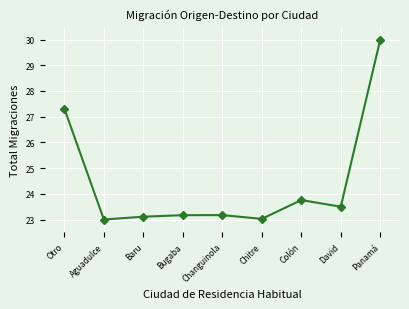

The value at Bugaba is 23.2. True or false?

True